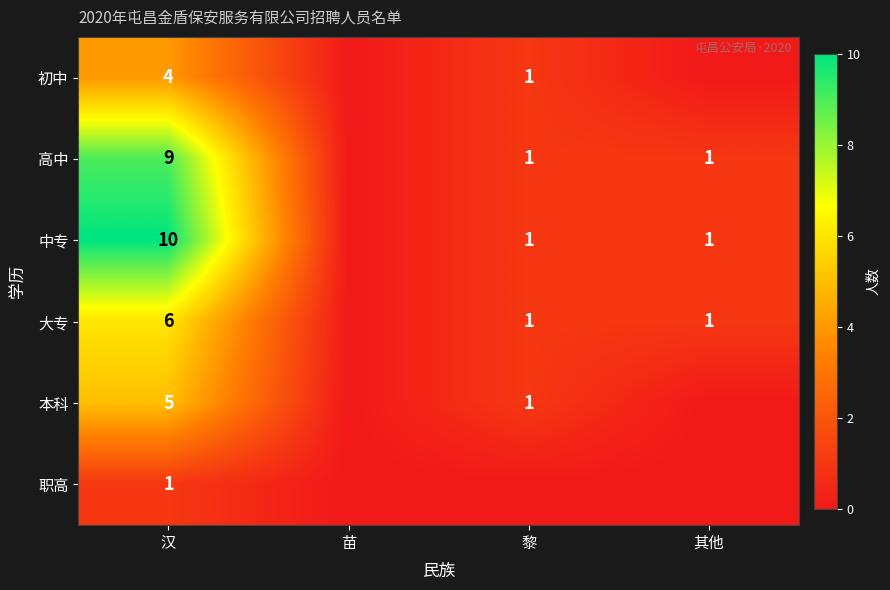

At which category is the sum across all series the highest?

汉